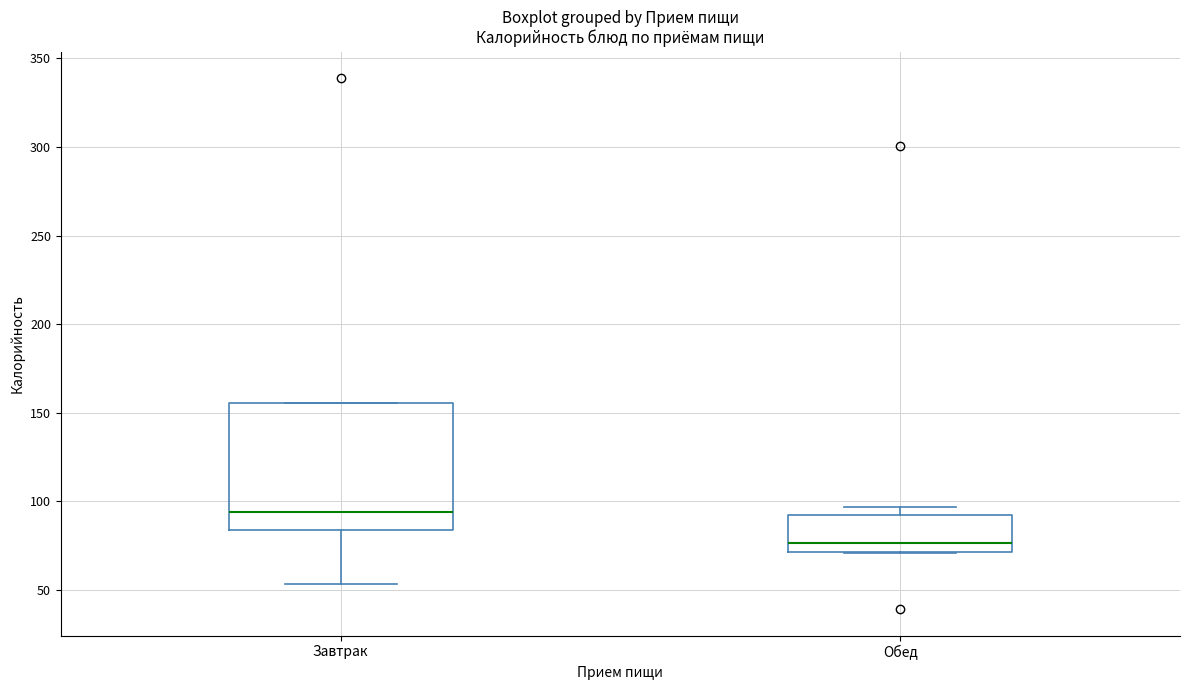

Comparing the boxes themselves (not the whiskers), which one is the tallest?

Завтрак